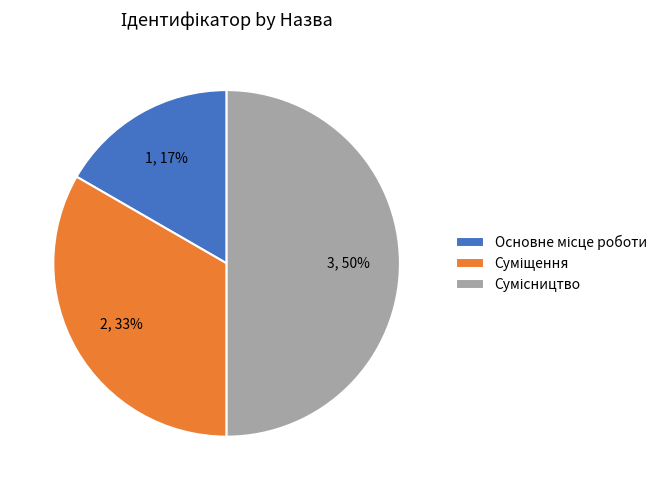

Count the number of slices in the pie.

3